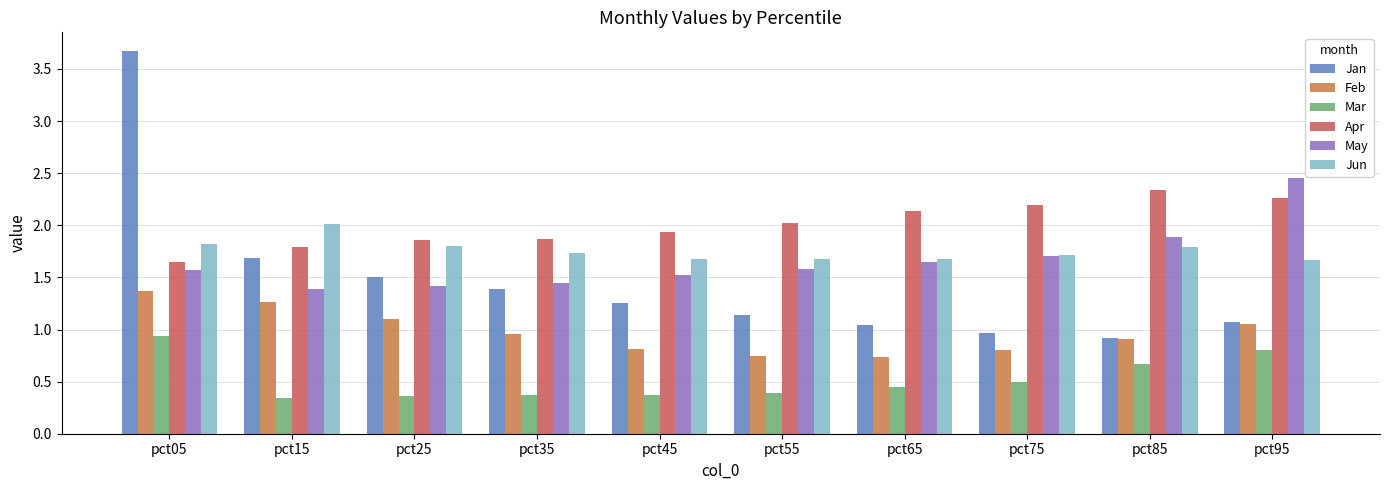

What is the difference between the maximum and second lowest values in the Jan series?

2.7